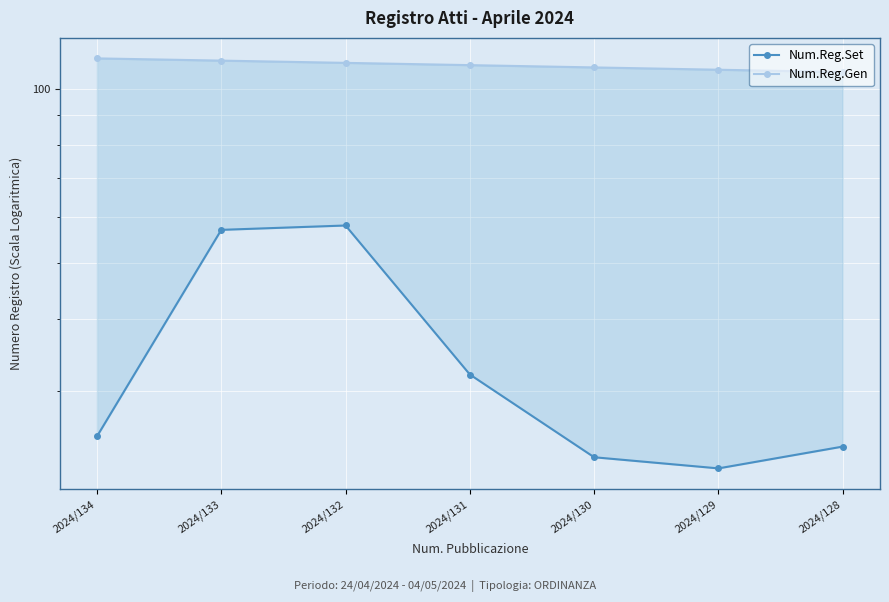

What value does the Num.Reg.Gen series have at 2024/132?

111